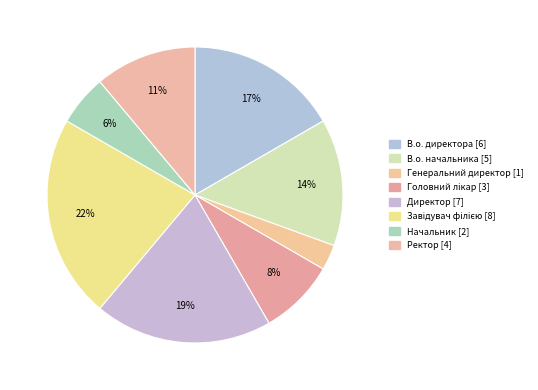

How many slices are in this pie chart?

8